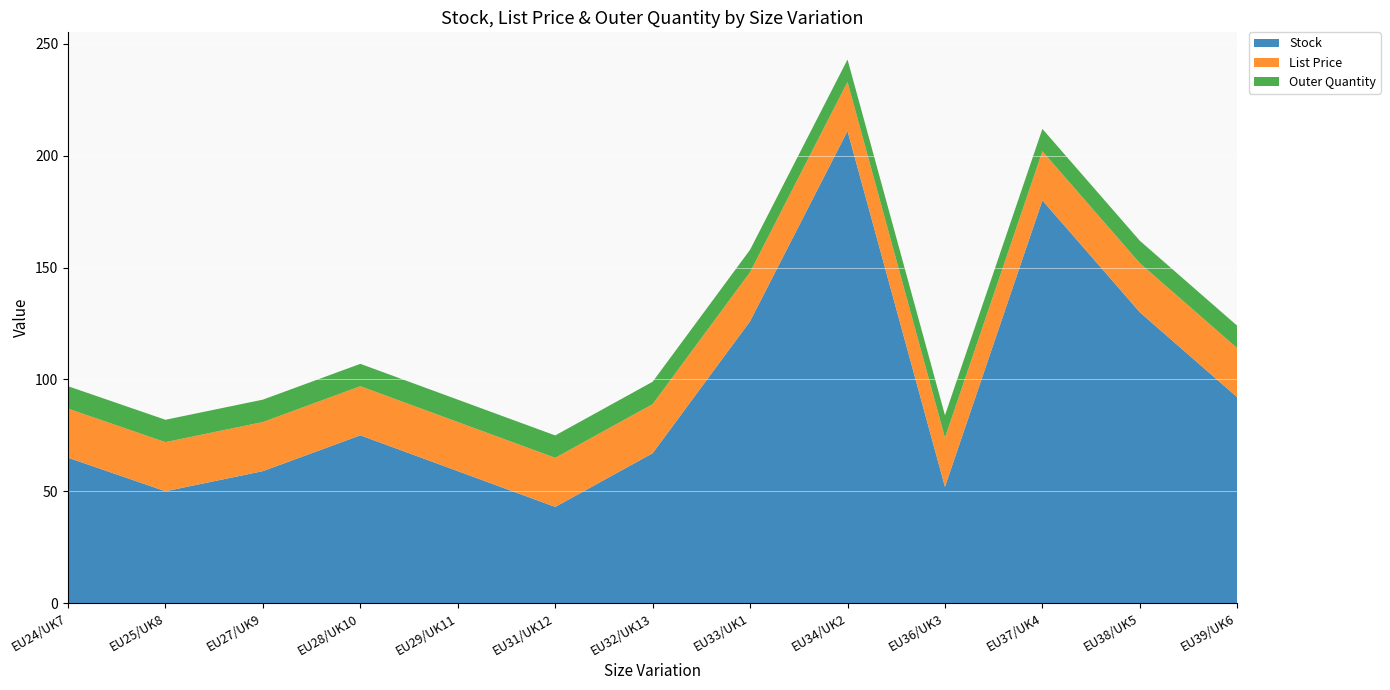

Reading right to left, list all the values displayed in this chart.

Stock: 92.0	130.0	180.0	52.0	211.0	126.0	67.0	43.0	59.0	75.0	59.0	50.0	65.0
List Price: 21.9	21.9	21.9	21.9	21.9	21.9	21.9	21.9	21.9	21.9	21.9	21.9	21.9
Outer Quantity: 10.0	10.0	10.0	10.0	10.0	10.0	10.0	10.0	10.0	10.0	10.0	10.0	10.0